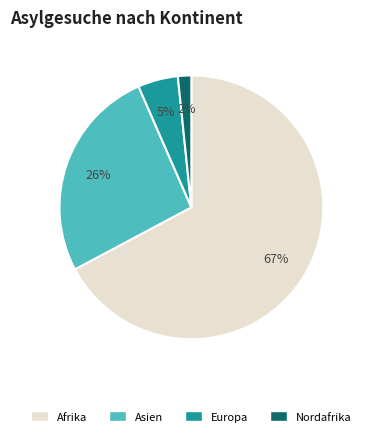

Is there a majority slice in this chart?

Yes